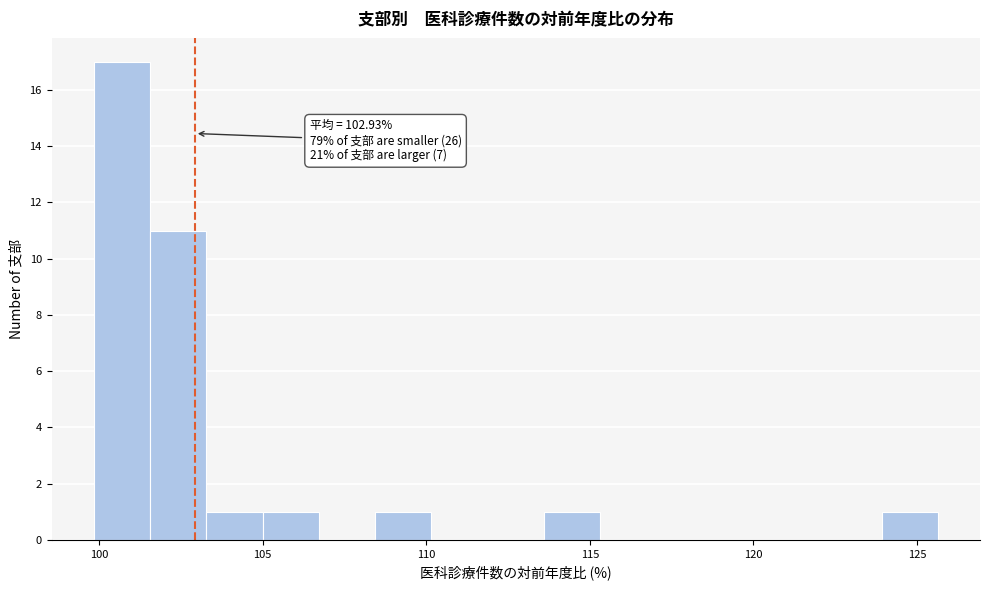

Read against the x-axis, roughly where is the centre of the tallest bar?

100.5